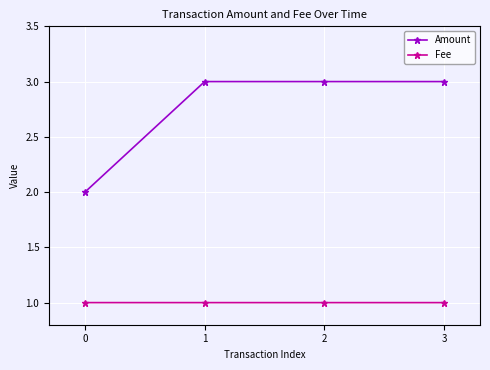

Rank the series at 0 from highest to lowest value.

Amount, Fee